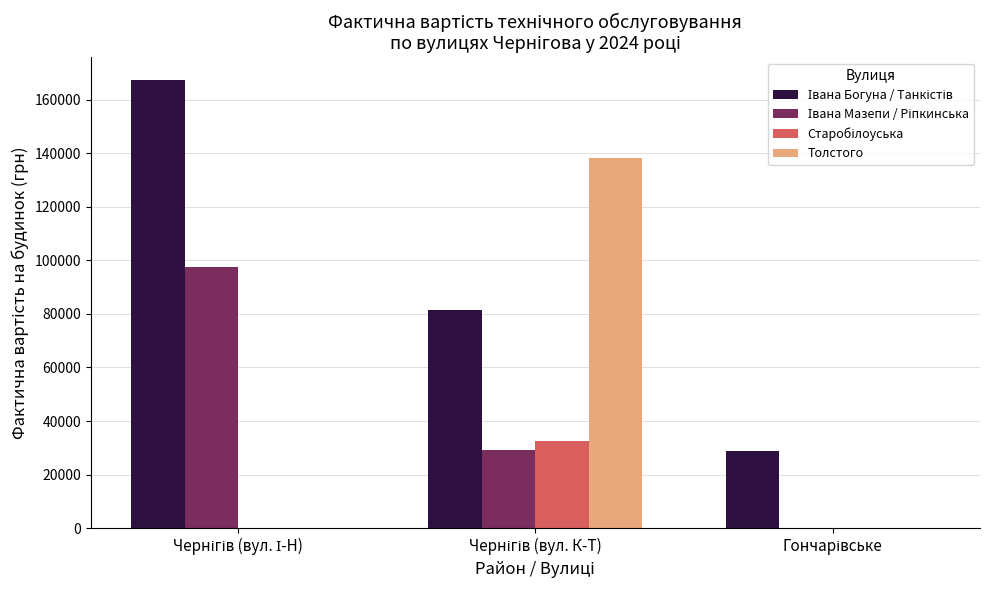

What is the greatest value displayed?

167498.2